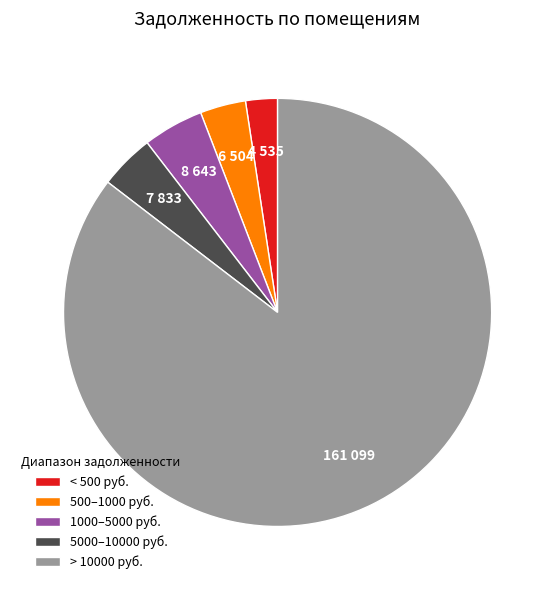

Which slice is the smallest?

< 500 руб.